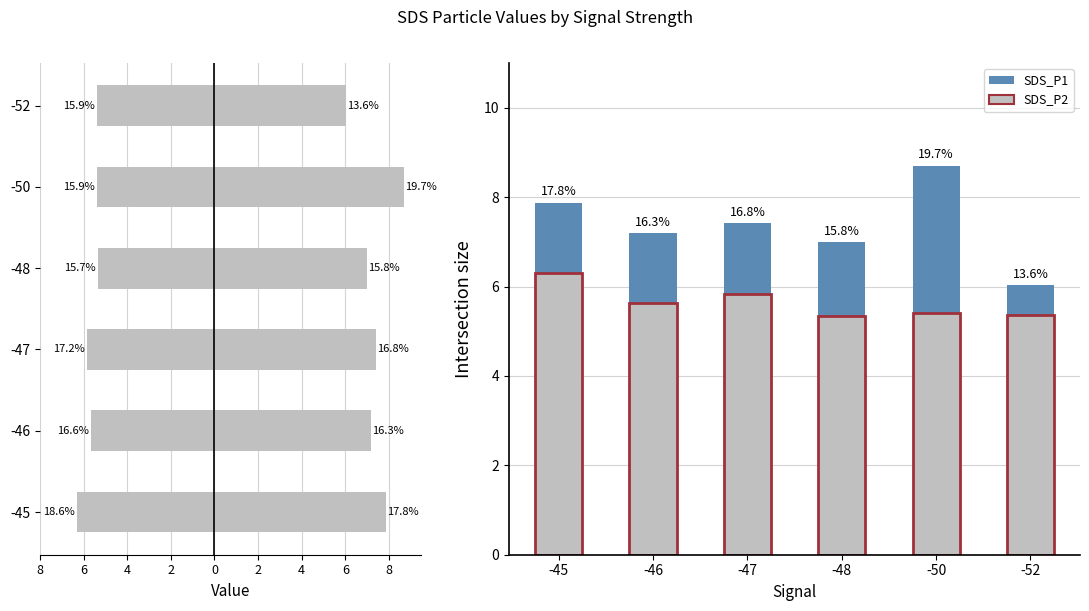

Reading right to left, what are all the values shown in this chart?

SDS_P1: 6.0	8.7	7.0	7.4	7.2	7.9
SDS_P2: 5.4	5.4	5.3	5.8	5.6	6.3